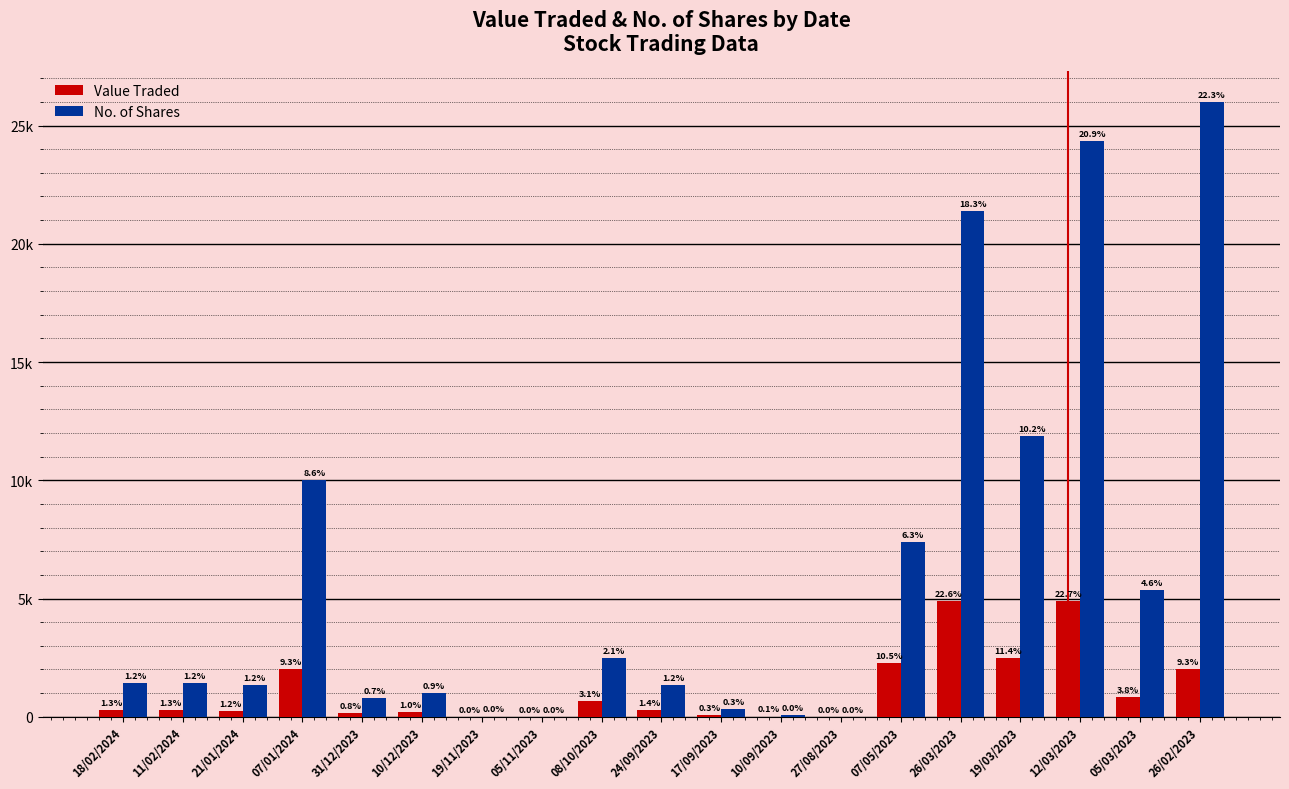

Which category has the lowest value in the Value Traded series?

27/08/2023